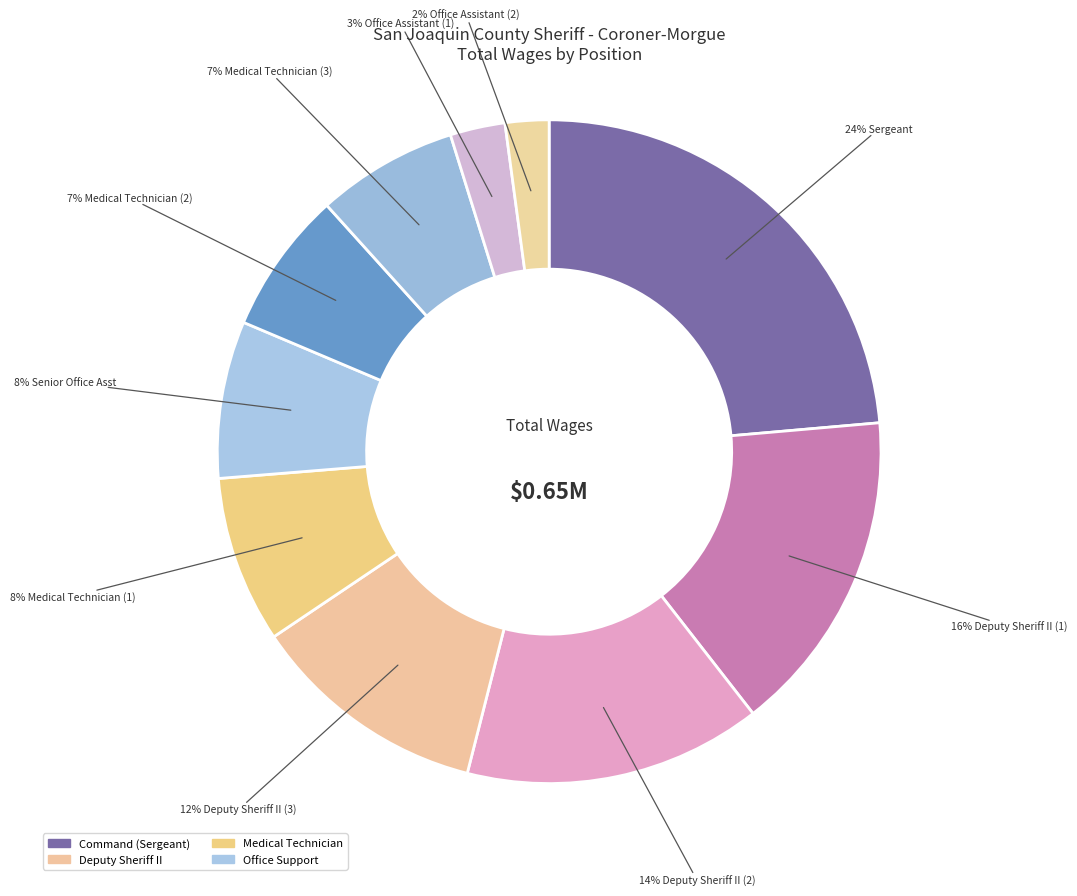

How many segments does this pie chart have?

10